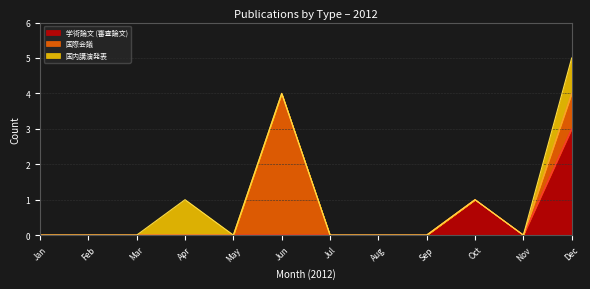

What is the sum of all 学術論文 (審査論文) values?

4